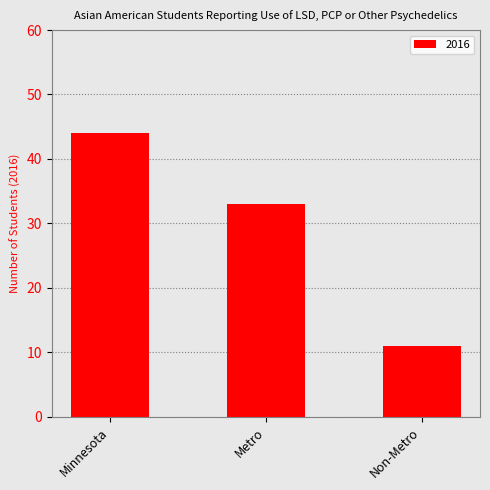

What is the difference between the values at Metro and Minnesota?

11